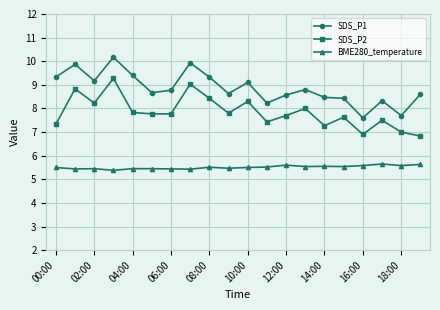

Which series has the largest total across all categories?

SDS_P1